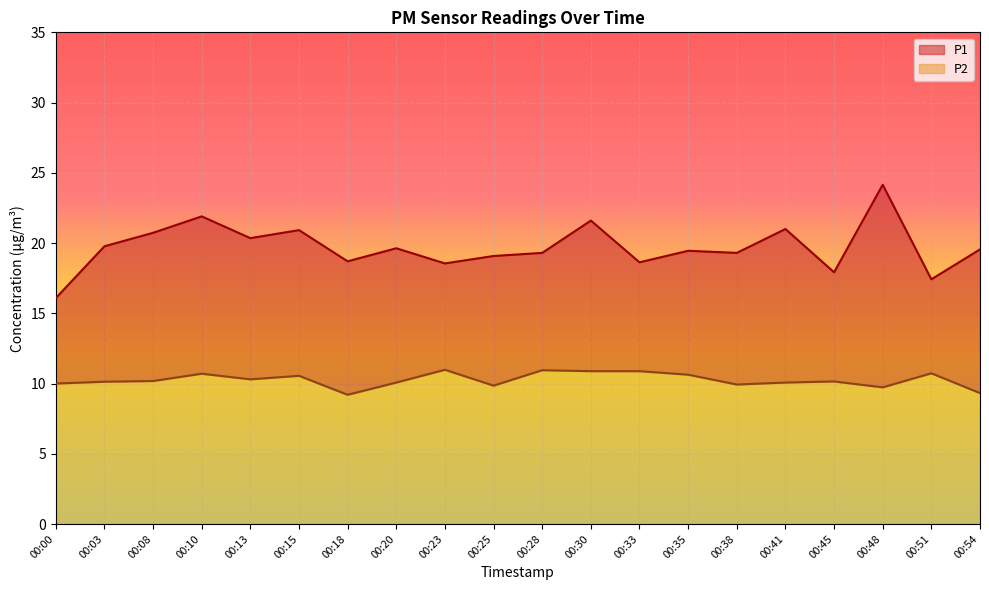

Reading left to right, transcribe all the data shown in this chart.

P1: 16.1	19.8	20.7	21.9	20.4	20.9	18.7	19.6	18.6	19.1	19.3	21.6	18.6	19.4	19.3	21.0	17.9	24.1	17.4	19.6
P2: 10.0	10.1	10.2	10.7	10.3	10.6	9.2	10.1	11.0	9.8	10.9	10.9	10.9	10.6	9.9	10.1	10.2	9.7	10.7	9.3